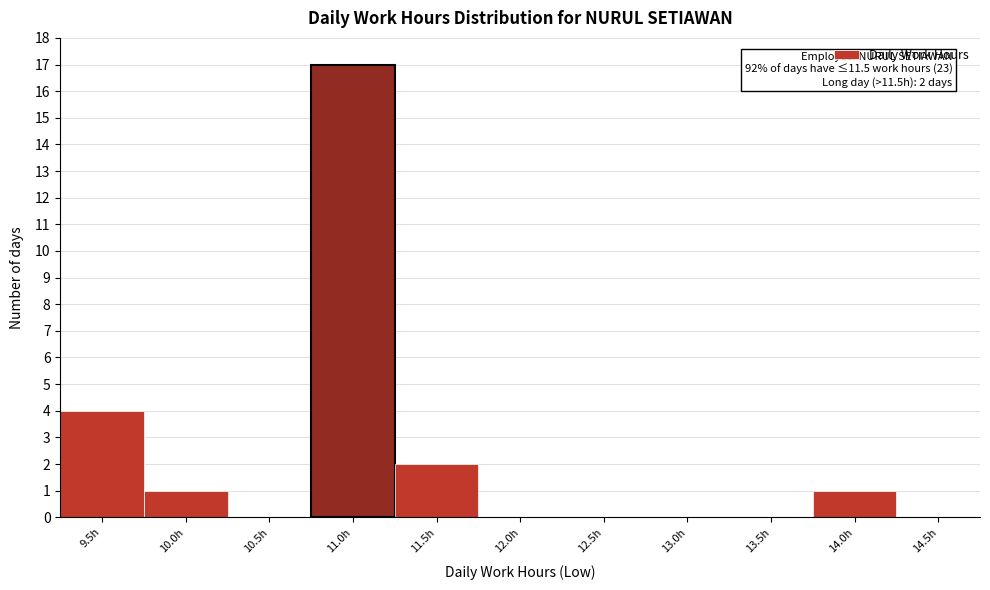

Is it true that the value at 11.0h is 17?

True